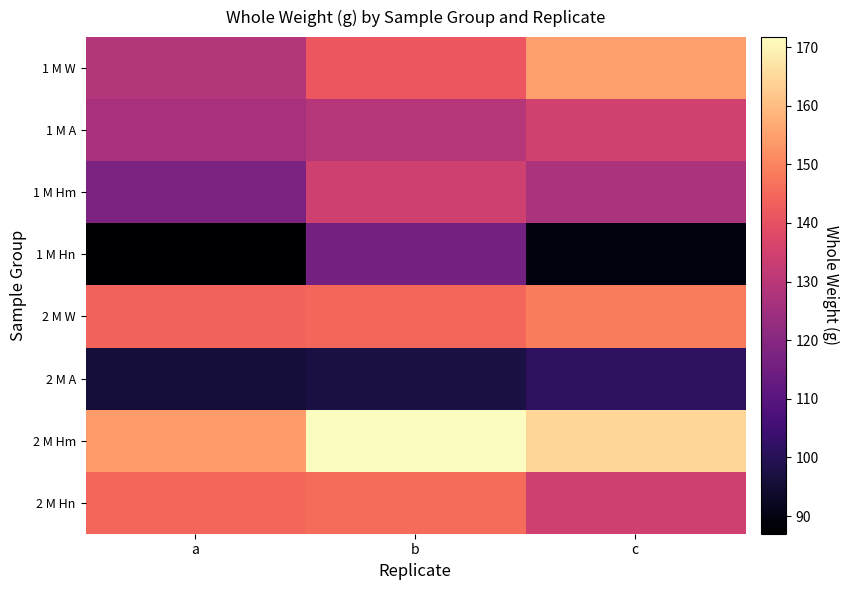

Rank the series by their maximum value, from highest to lowest.

2 M Hm, 1 M W, 2 M W, 2 M Hn, 1 M A, 1 M Hm, 1 M Hn, 2 M A